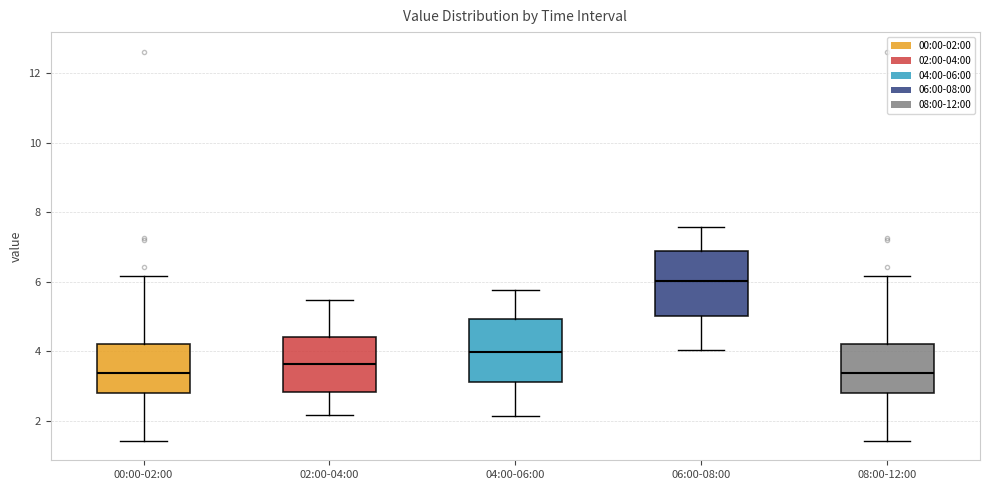

Reading left to right, transcribe this box plot: for each box, give where its median line is, the range the box spans, and where its two whiskers end, as read against the y-axis. The values are not printed on the chart, so give them approximately, as read against the axis.

00:00-02:00: median 3.4, box 2.8 to 4.2, whiskers 1.4 to 6.2
02:00-04:00: median 3.6, box 2.8 to 4.4, whiskers 2.2 to 5.4
04:00-06:00: median 4.0, box 3.2 to 5.0, whiskers 2.2 to 5.8
06:00-08:00: median 6.0, box 5.0 to 6.8, whiskers 4.0 to 7.6
08:00-12:00: median 3.4, box 2.8 to 4.2, whiskers 1.4 to 6.2